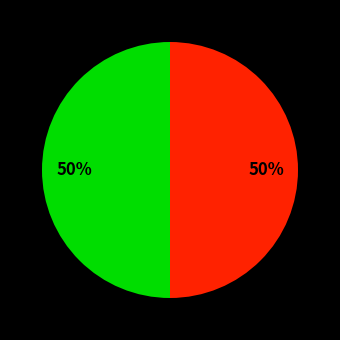

To the nearest percent, what is the average slice percentage?

33%